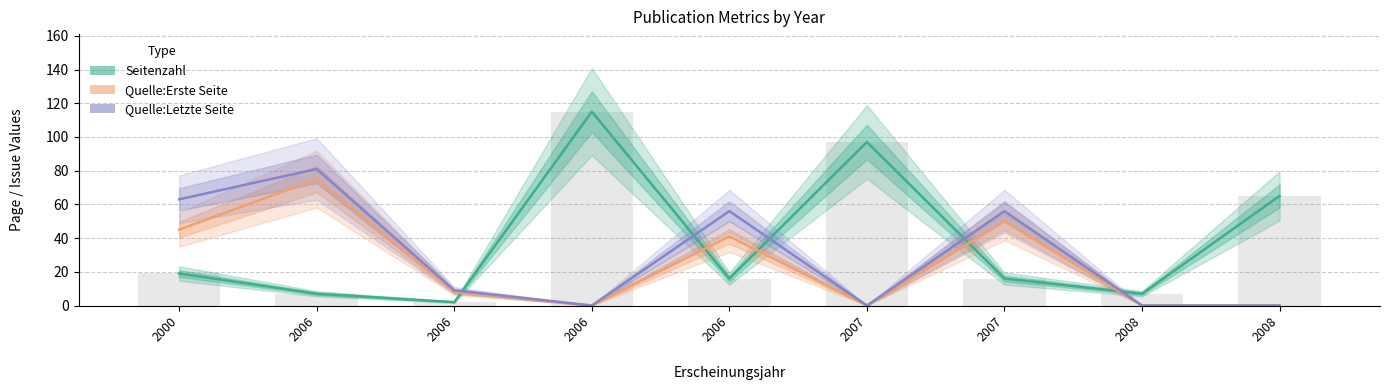

What is the sum of the Quelle:Erste Seite values at 2006 and 2007?

125